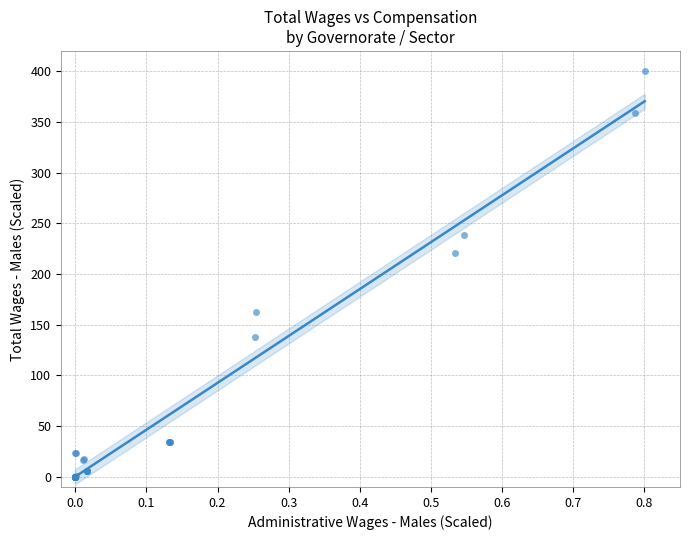

What Y value in the scatter plot is closest to 199?

221.1